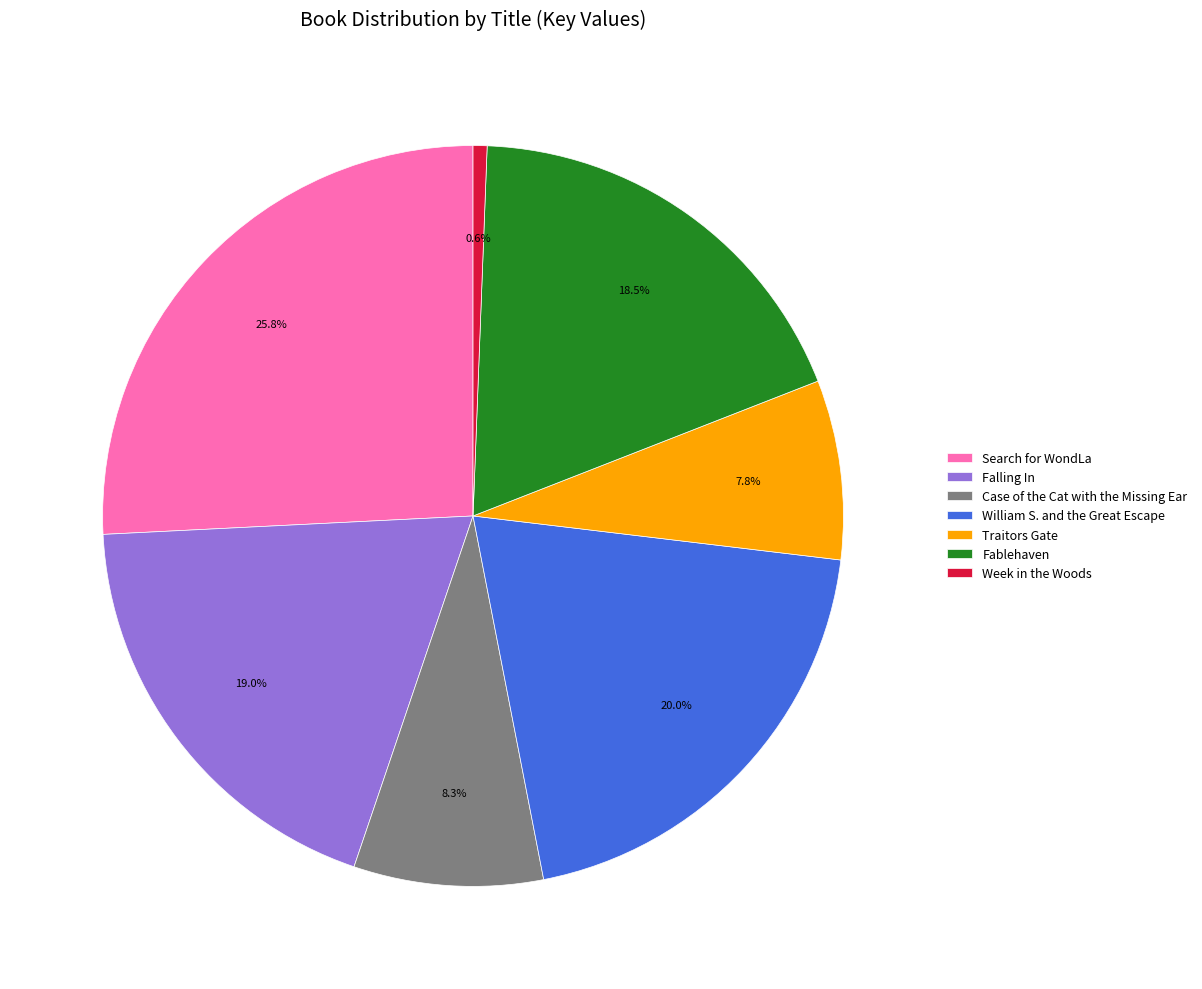

Does Search for WondLa account for over 50% of the chart?

No